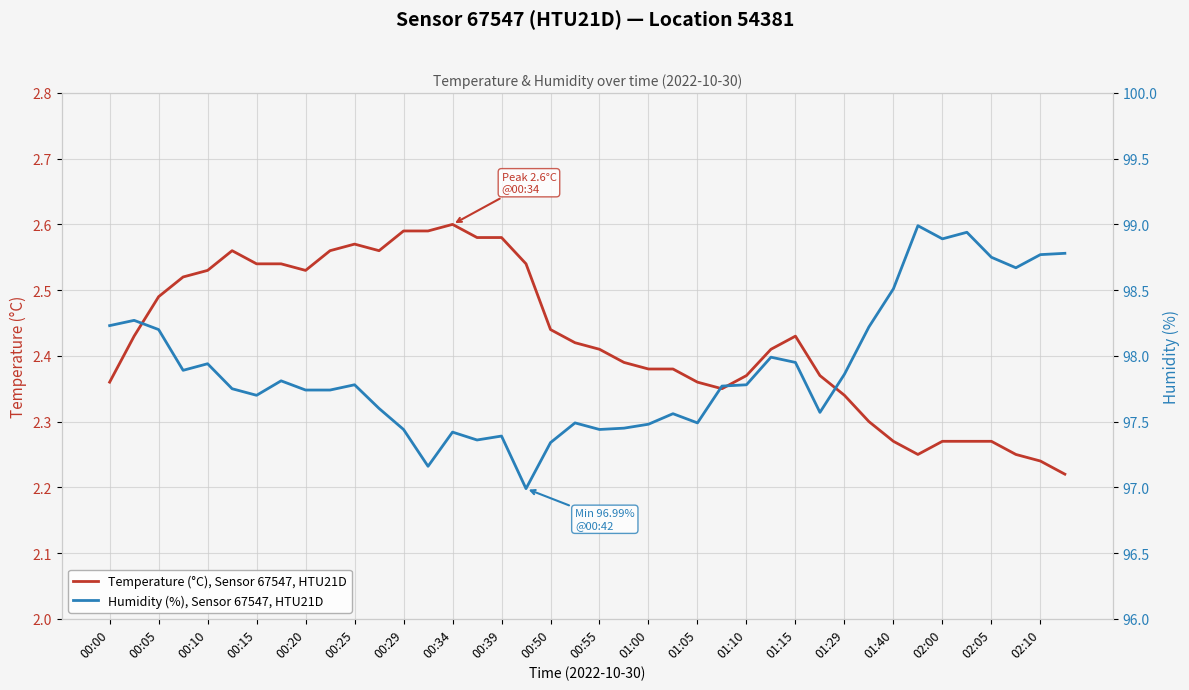

True or false: Temperature (°C), Sensor 67547, HTU21D has more than 1 interior local peaks.

True